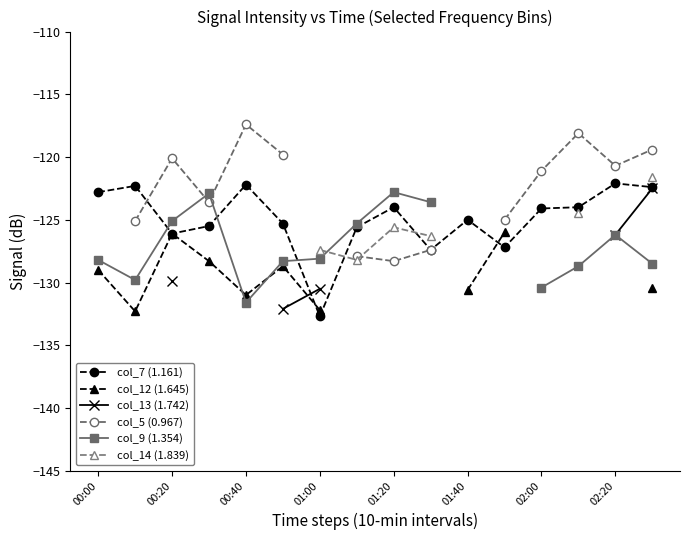

How many intersections are there between col_7 (1.161) and col_13 (1.742)?

1